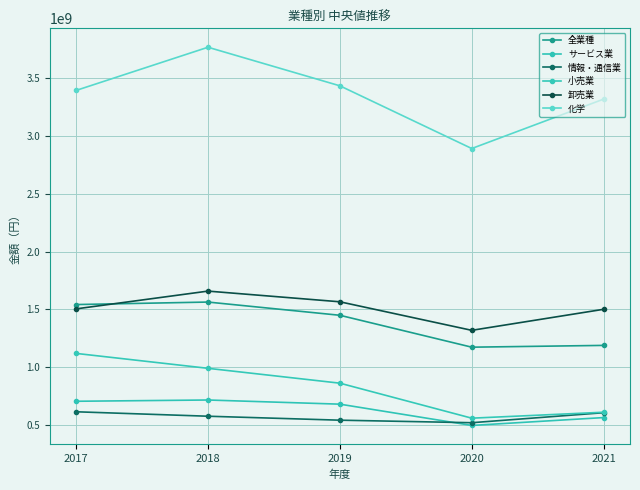

What is the lowest value of the 全業種 series?

1171805000